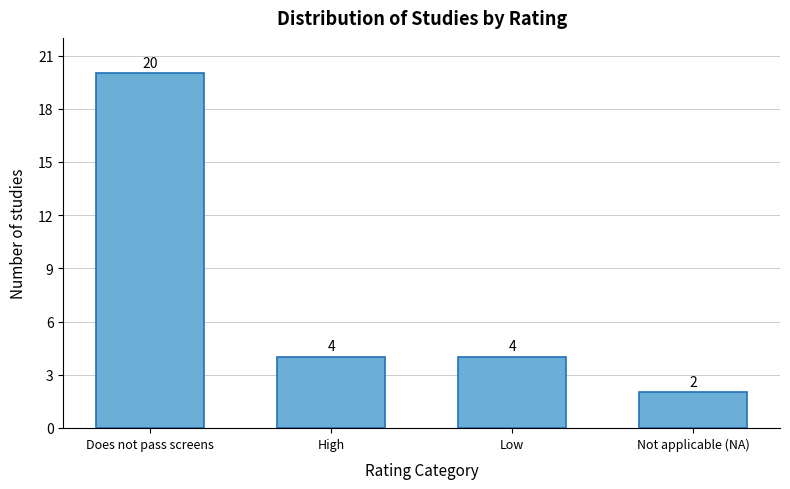

Reading left to right, transcribe all the data shown in this chart.

Does not pass screens=20	High=4	Low=4	Not applicable (NA)=2